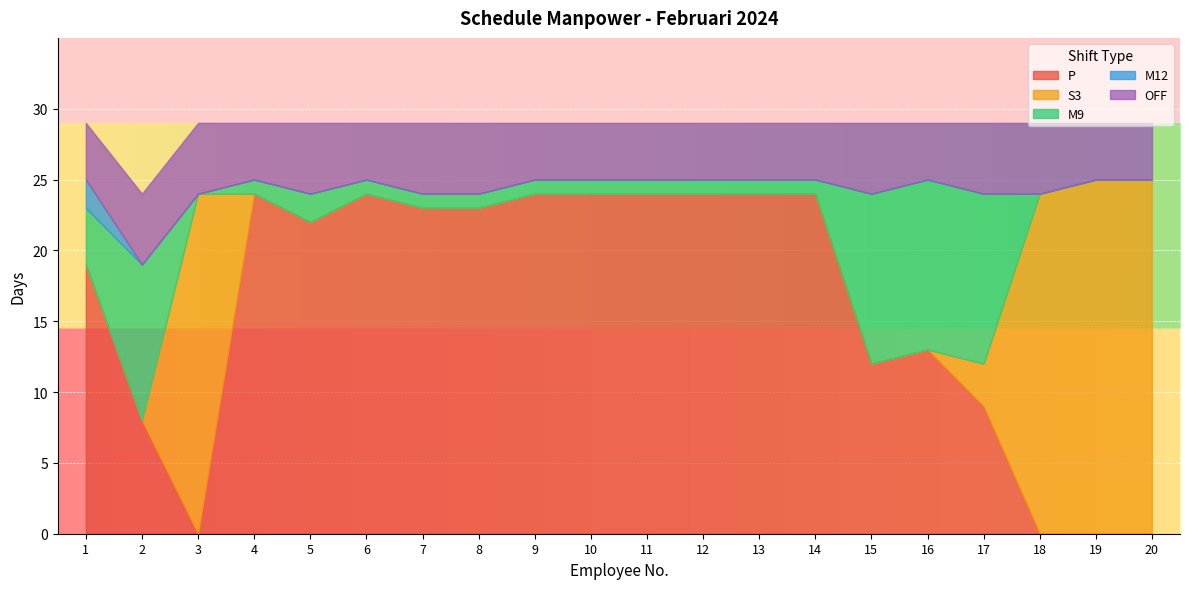

Reading left to right, what are all the values shown in this chart?

TOTAL: 29	29	29	29	29	29	29	29	29	29	29	29	29	29	29	29	29	29	29	29
OFF: 4	5	5	4	5	4	5	5	4	4	4	4	4	4	5	4	5	5	4	4
P: 19	8	0	24	22	24	23	23	24	24	24	24	24	24	12	13	9	0	0	0
M9: 4	11	0	1	2	1	1	1	1	1	1	1	1	1	12	12	12	0	0	0
S3: 0	0	24	0	0	0	0	0	0	0	0	0	0	0	0	0	3	24	25	25
M12: 2	0	0	0	0	0	0	0	0	0	0	0	0	0	0	0	0	0	0	0